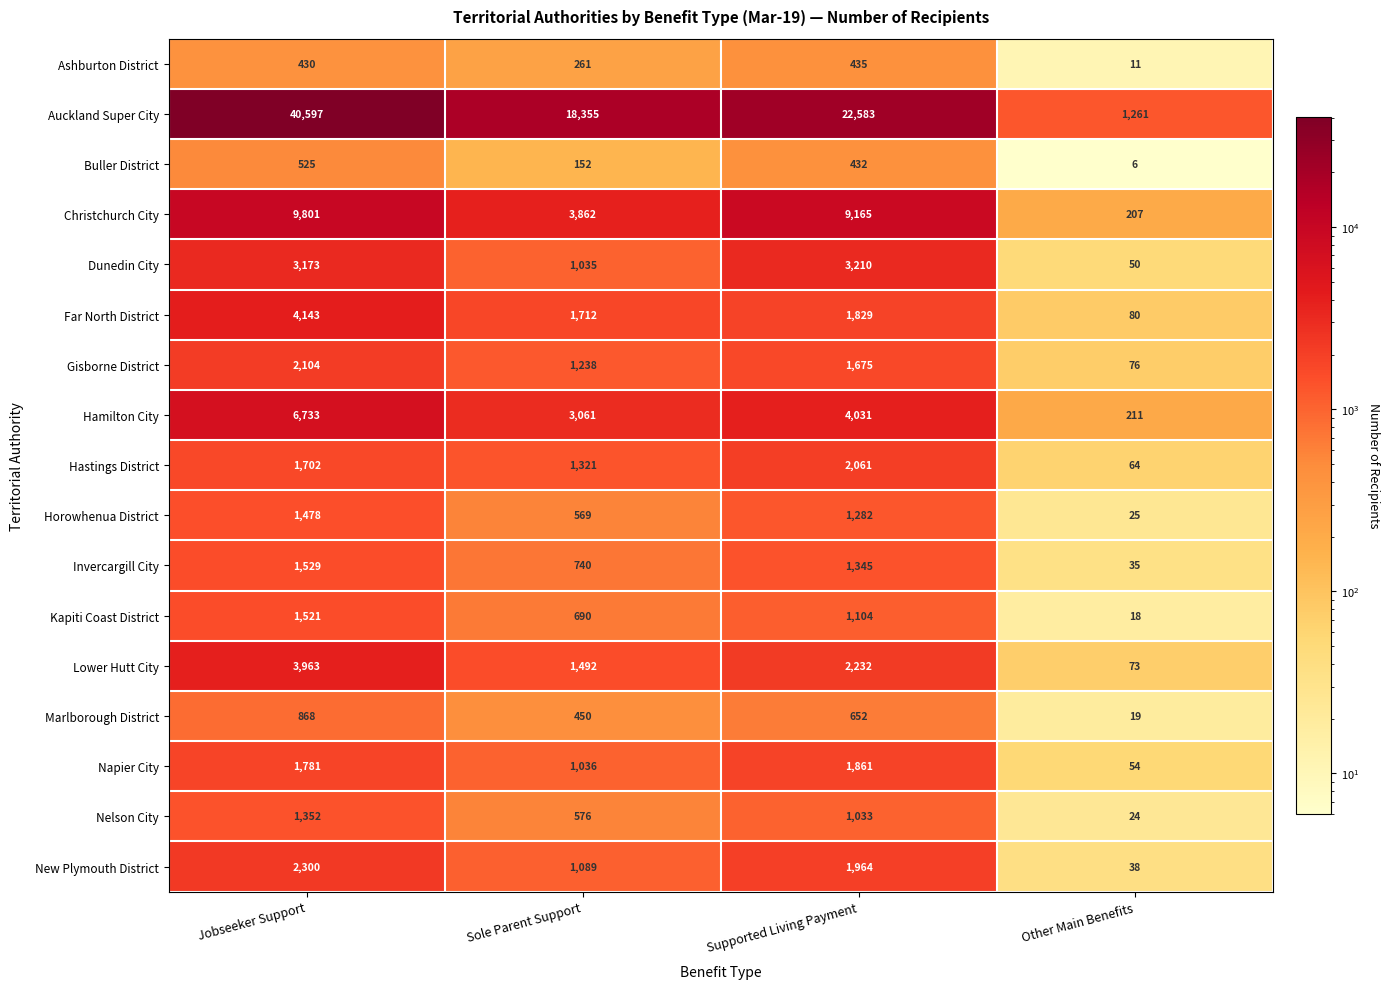

Which series changed the most between Jobseeker Support and Other Main Benefits?

Auckland Super City